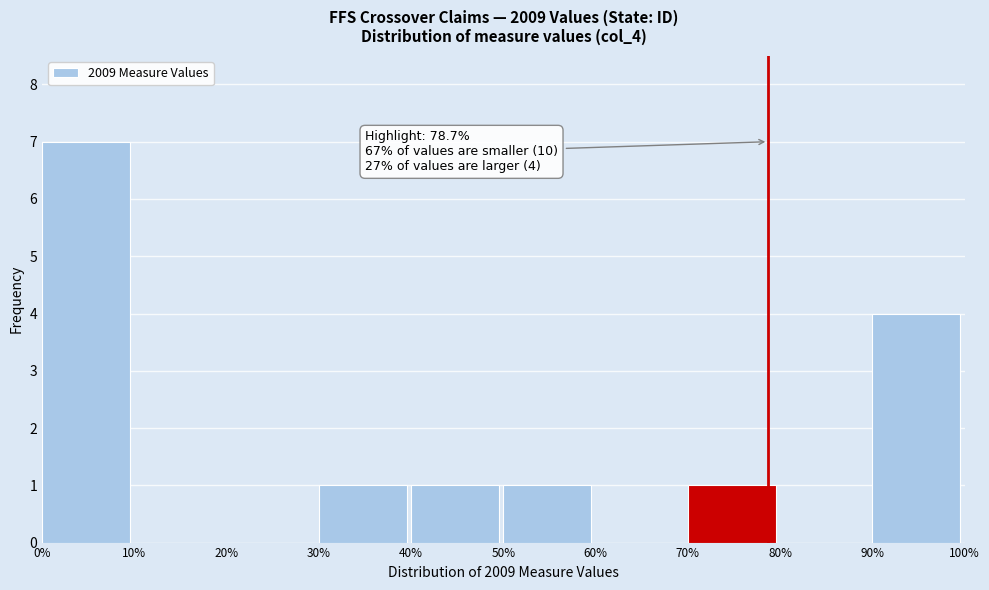

Which range on the x-axis has the tallest bar?

0% to 10%